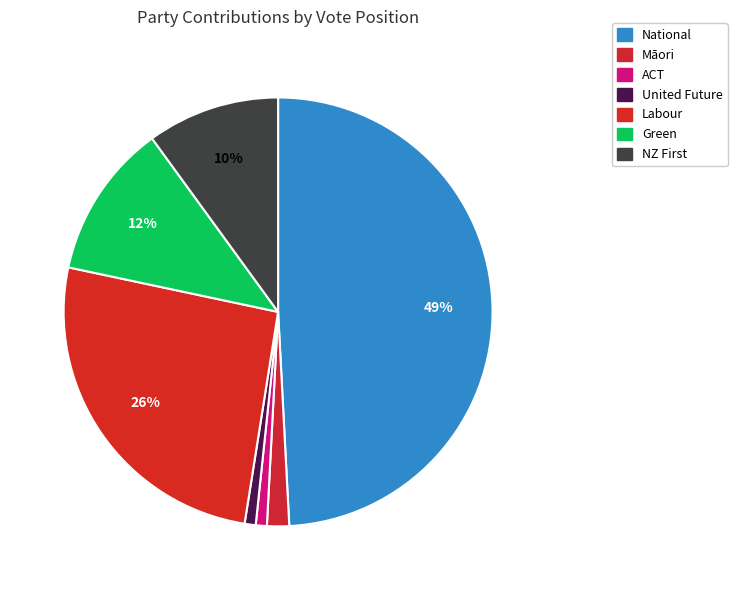

What percentage is the United Future slice, to the nearest percent?

1%